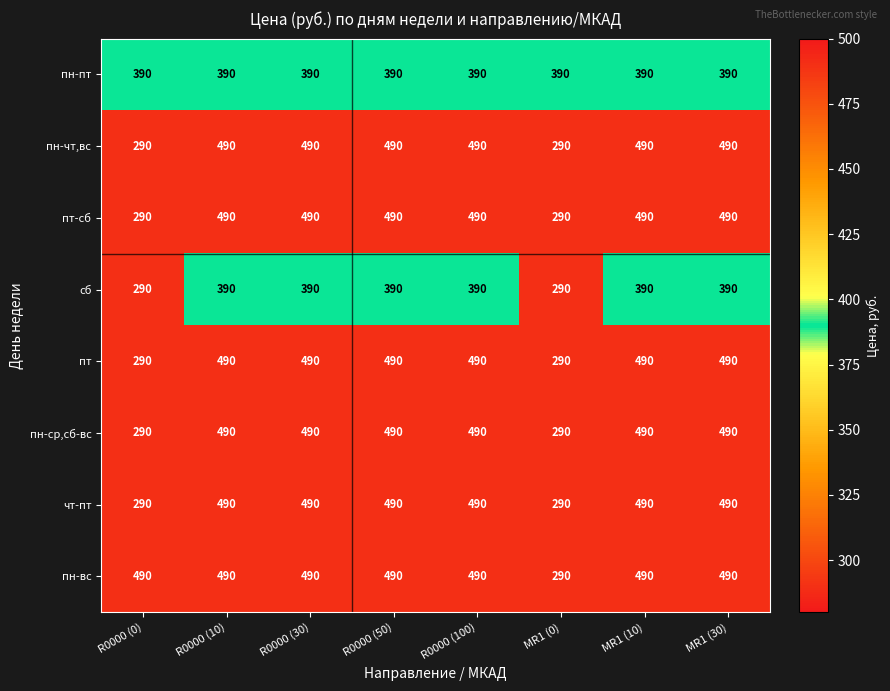

What is the total value across all series at R0000 (10)?

3720